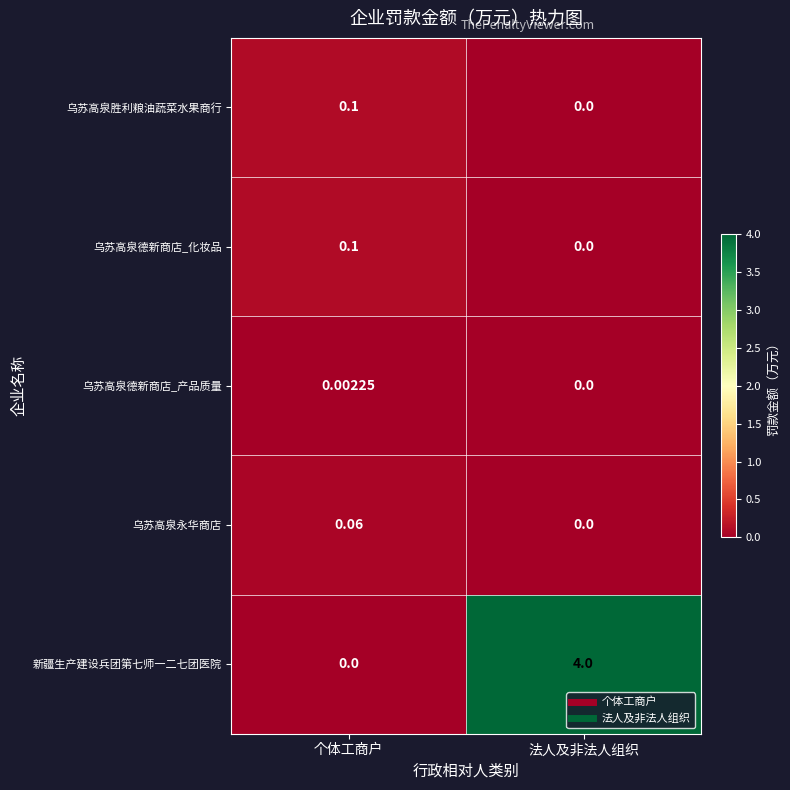

Which series has the largest total across all categories?

新疆生产建设兵团第七师一二七团医院